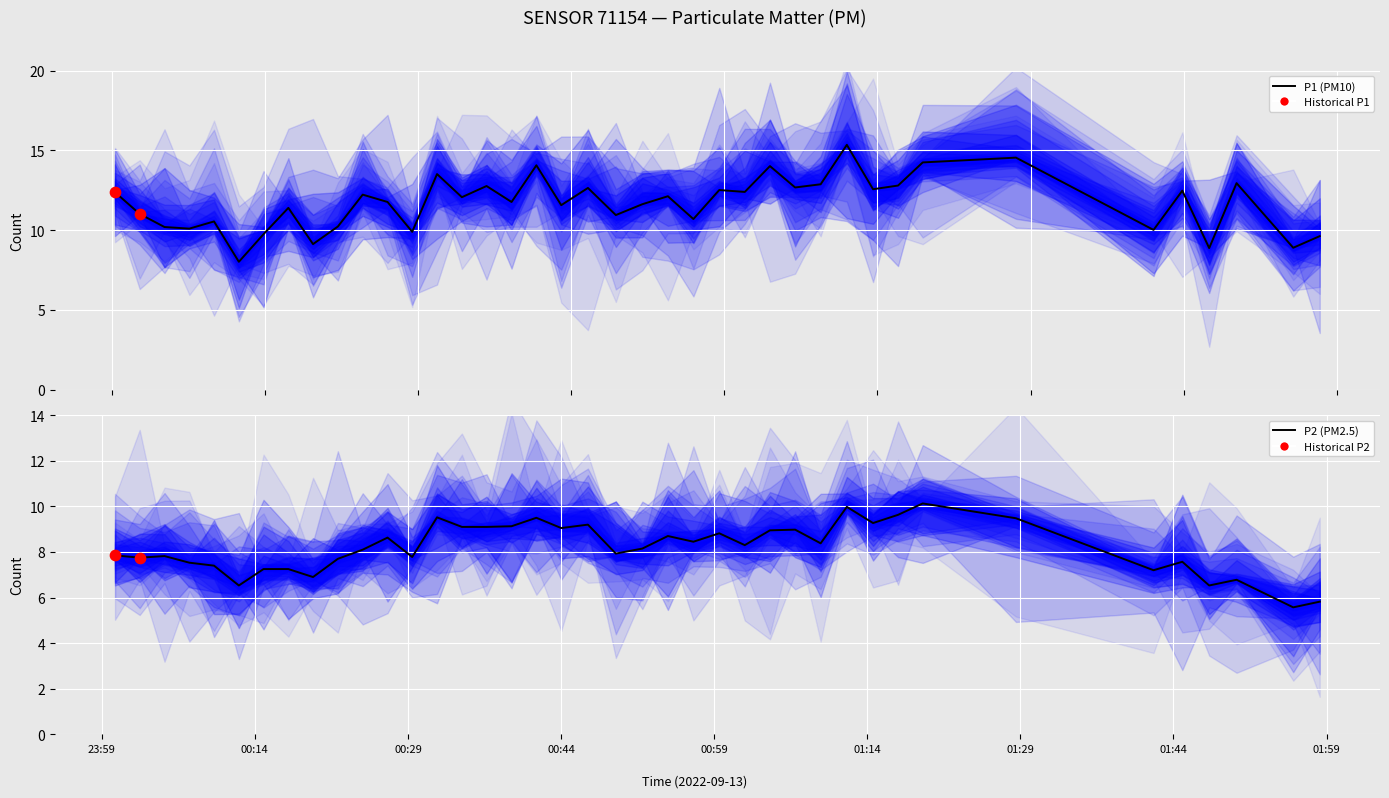

Which series contains the lowest Y value?

P2